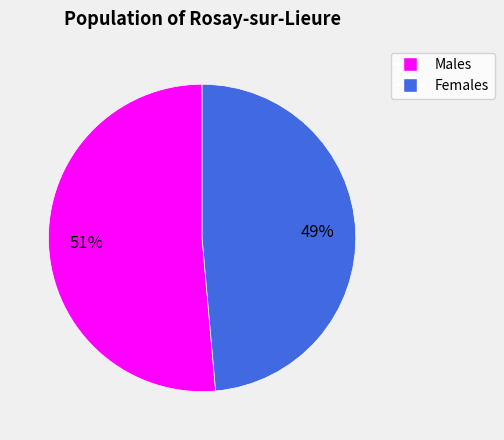

Is there a majority slice in this chart?

Yes